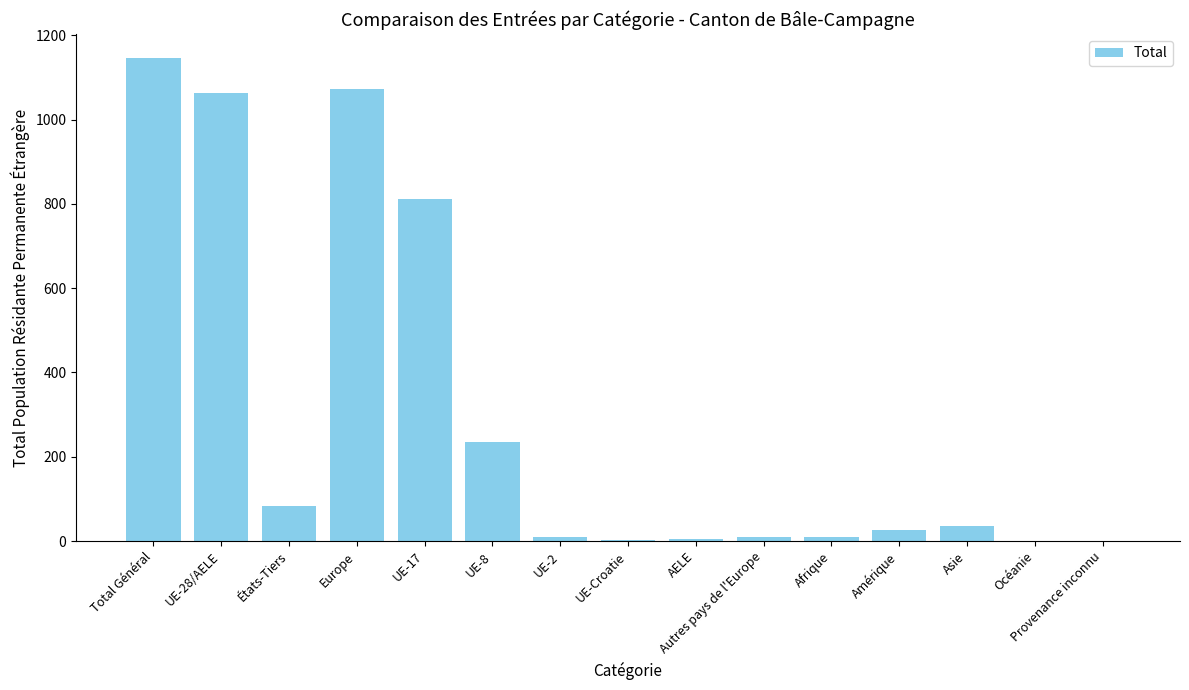

What is the average value?

301